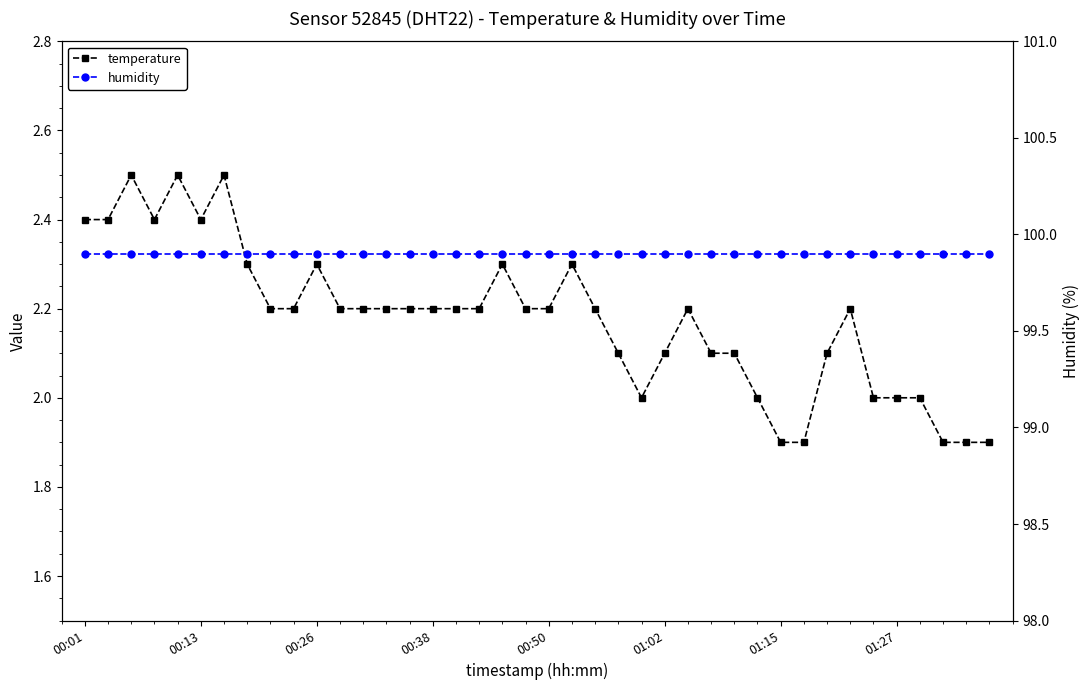

True or false: humidity and temperature intersect in this chart.

False